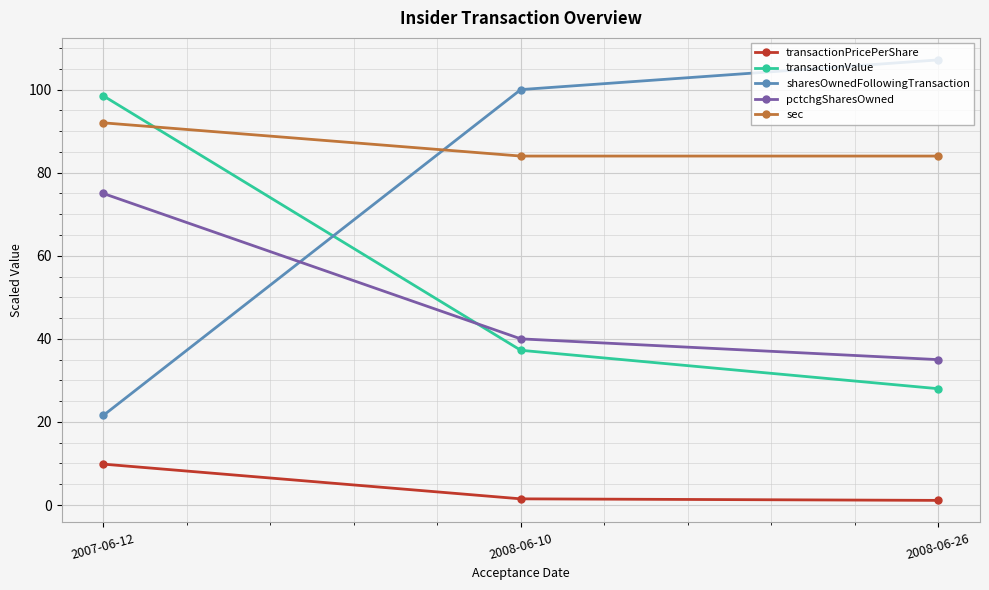

Rank the series by their maximum value, from lowest to highest.

transactionPricePerShare, pctchgSharesOwned, sec, transactionValue, sharesOwnedFollowingTransaction